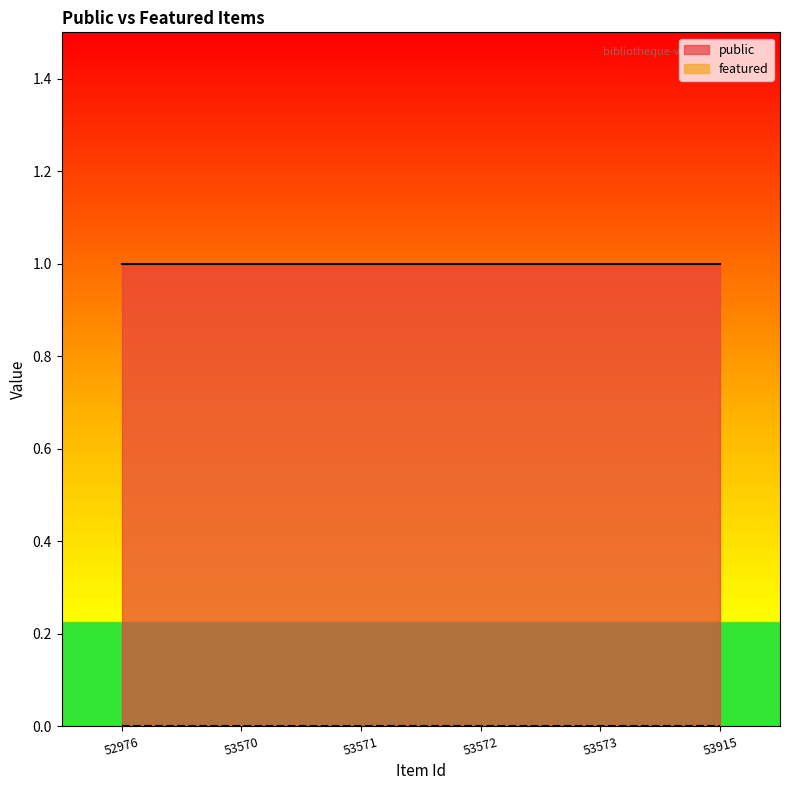

What are all the series names shown in the legend?

public, featured